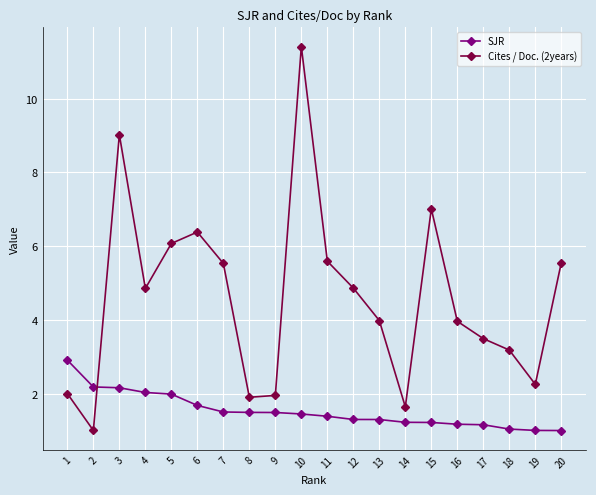

The SJR series shows 1.2 at 14. True or false?

True